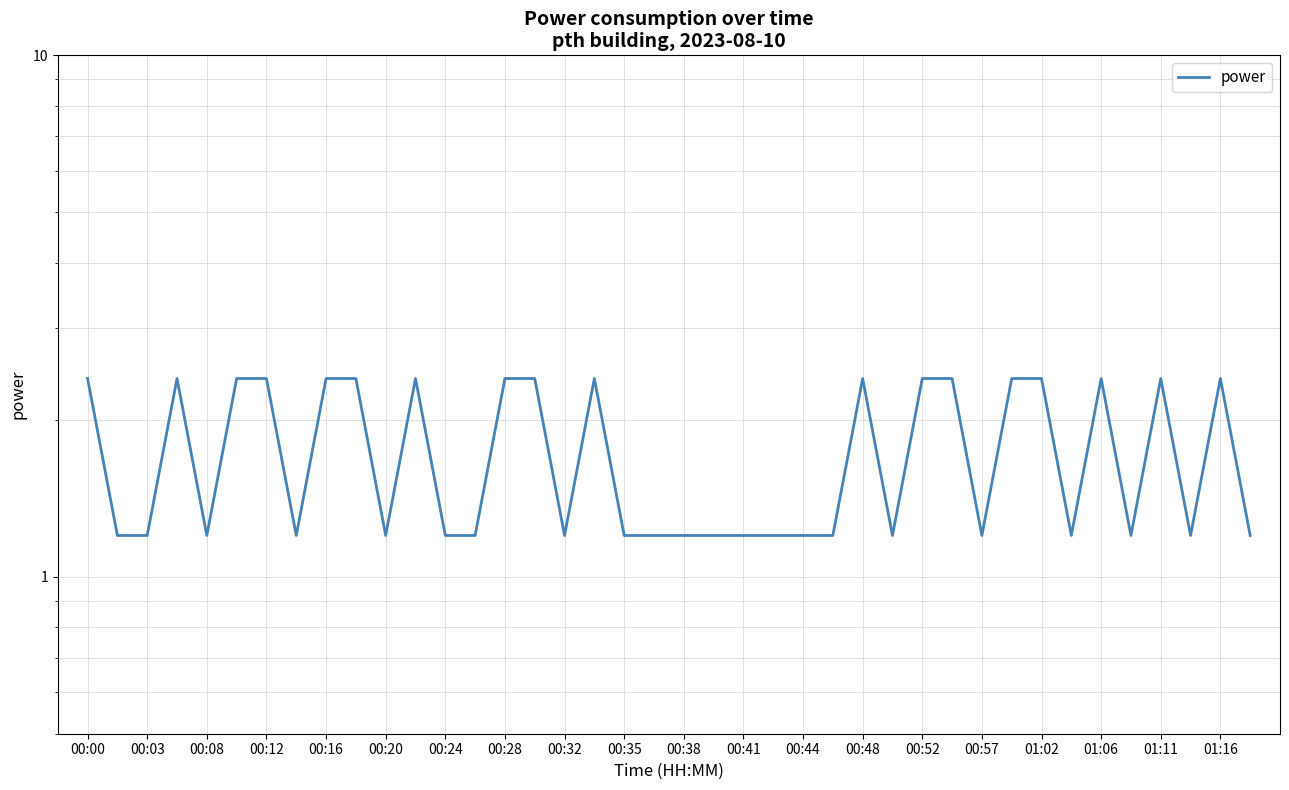

The chart shows a value of 2.4 at 31. True or false?

True